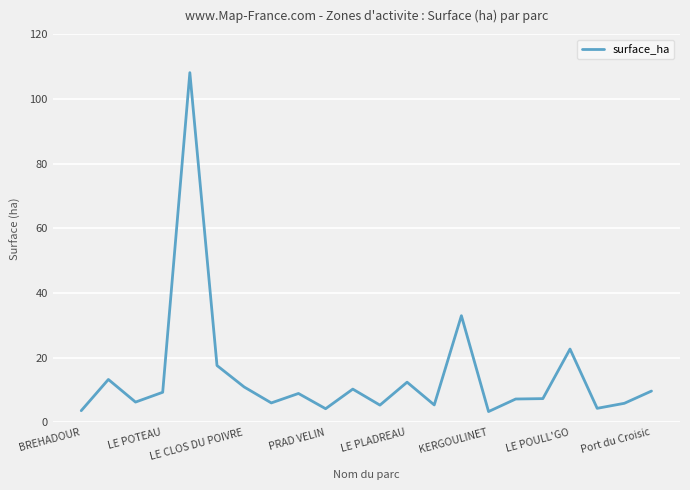

What is the maximum value shown in the chart?

108.1